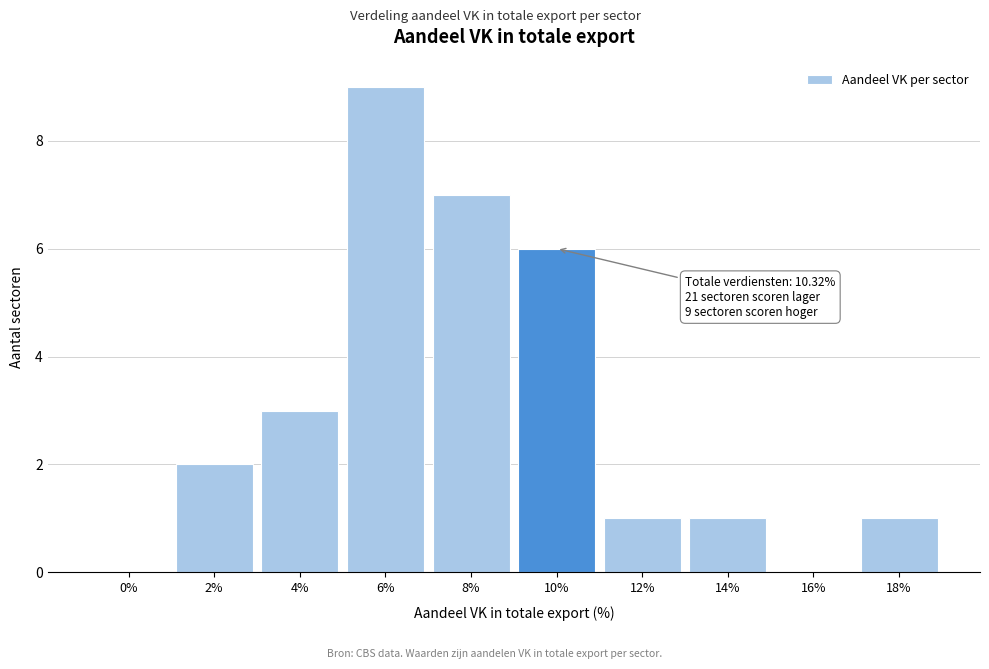

Which category has the highest value across all series?

6%